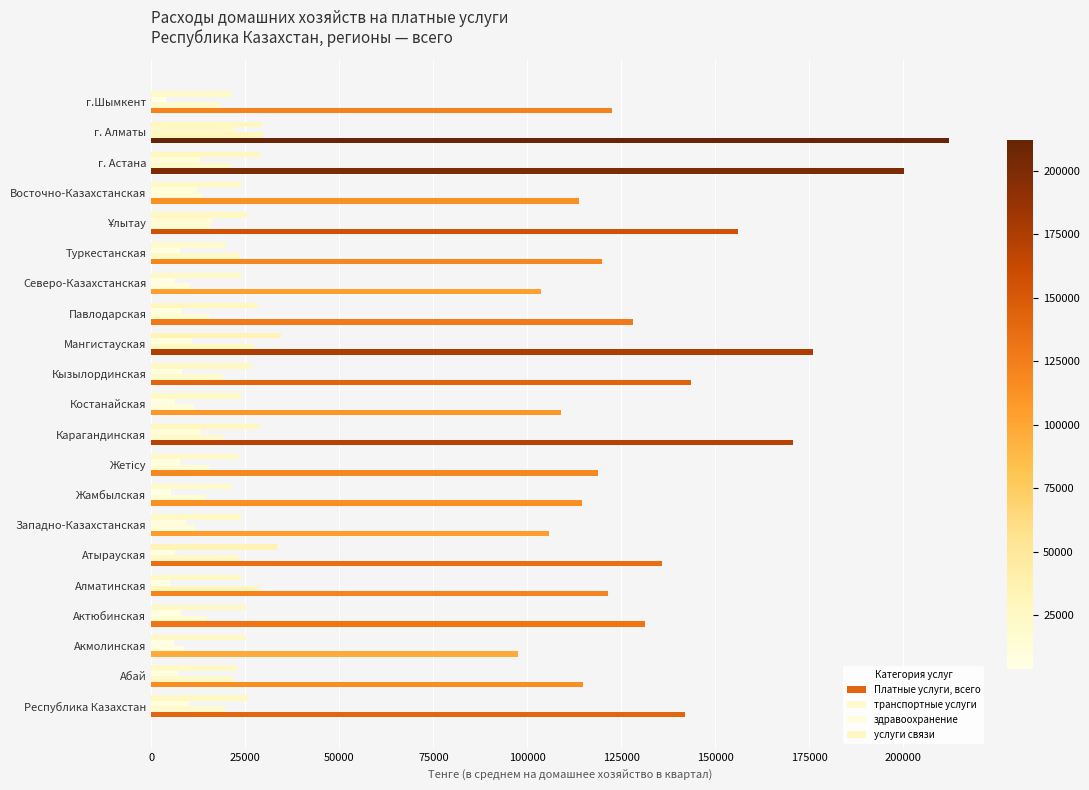

Count the number of categories in the chart.

21